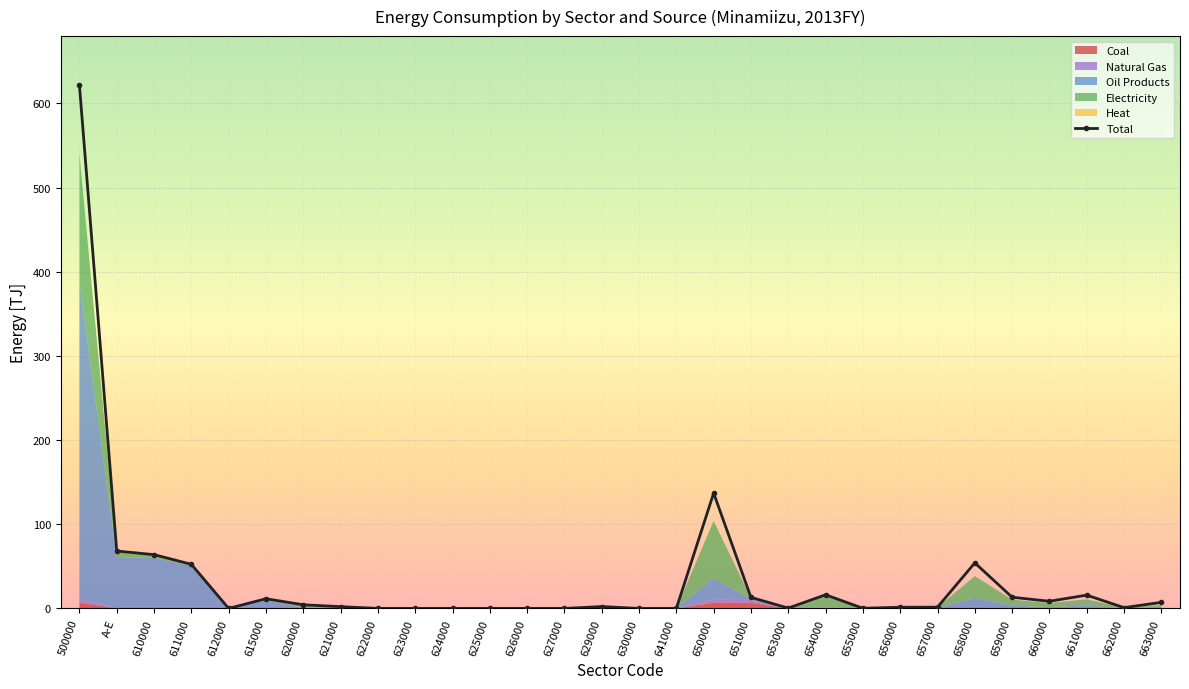

At which category does the data reach its first local peak?

615000